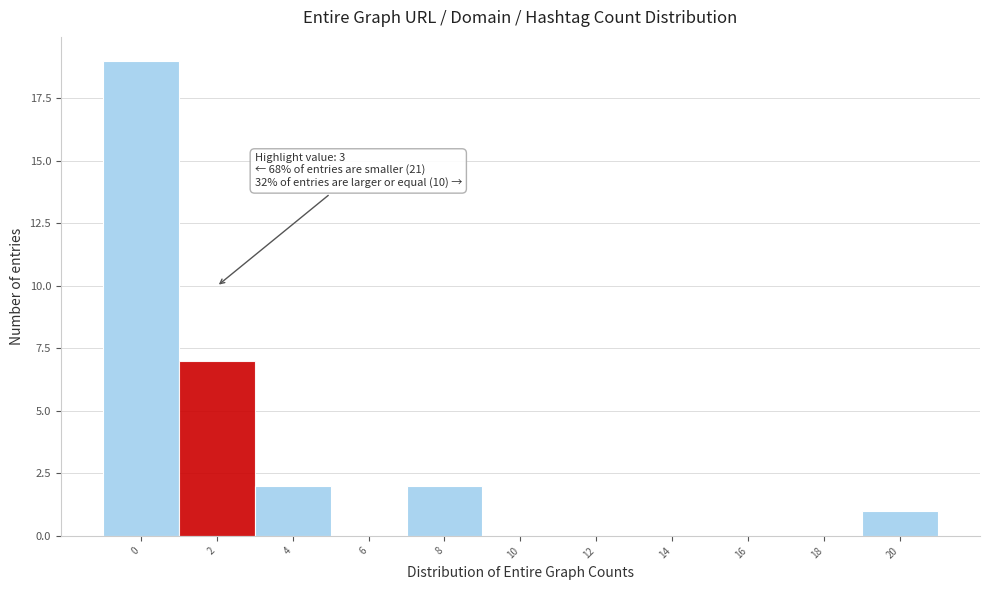

Reading left to right, list all the values displayed in this chart.

0=19	2=7	4=2	6=0	8=2	10=0	12=0	14=0	16=0	18=0	20=1